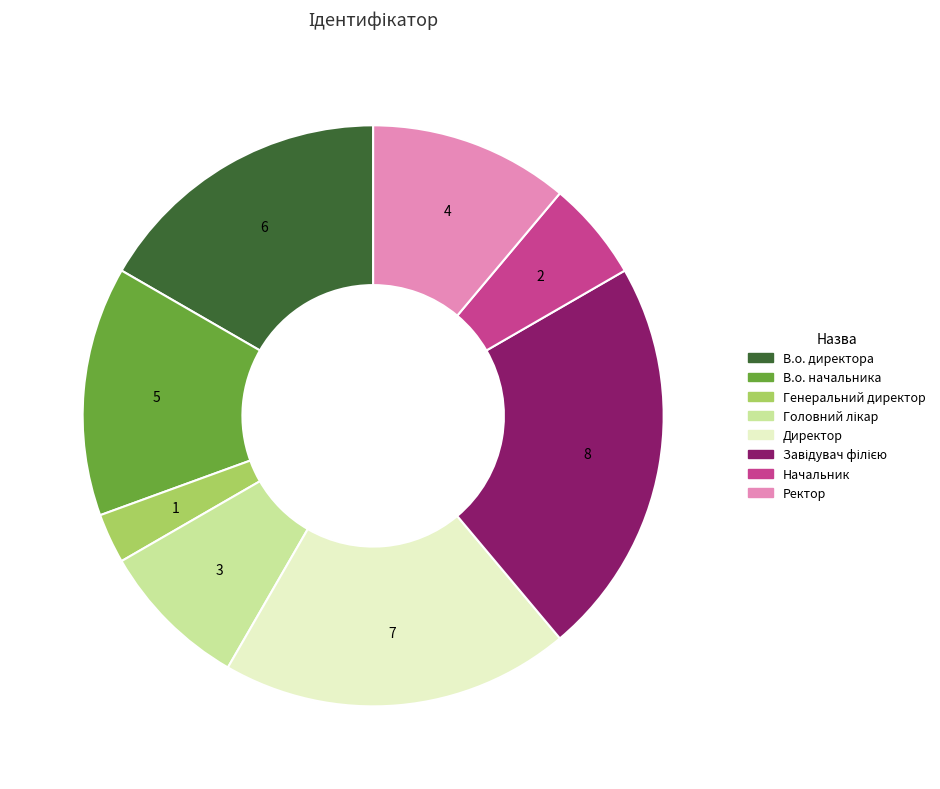

Which has a higher value, Директор or В.о. начальника?

Директор